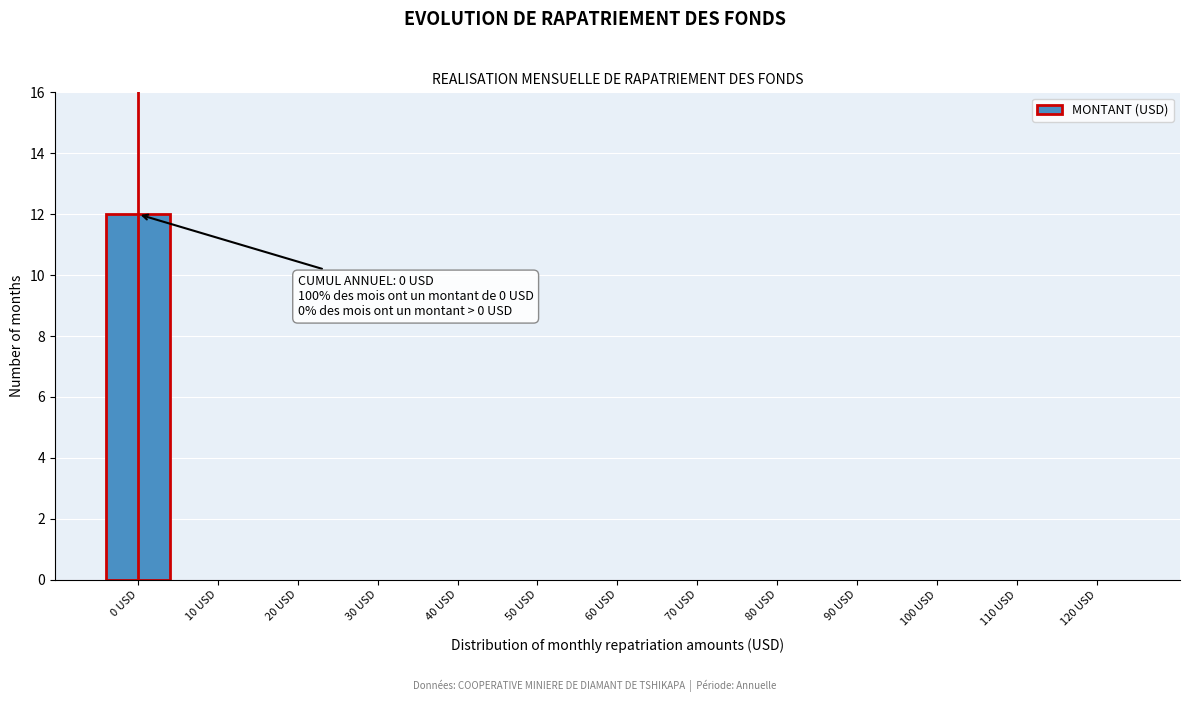

Reading left to right, transcribe all the data shown in this chart.

0 USD=12	10 USD=0	20 USD=0	30 USD=0	40 USD=0	50 USD=0	60 USD=0	70 USD=0	80 USD=0	90 USD=0	100 USD=0	110 USD=0	120 USD=0